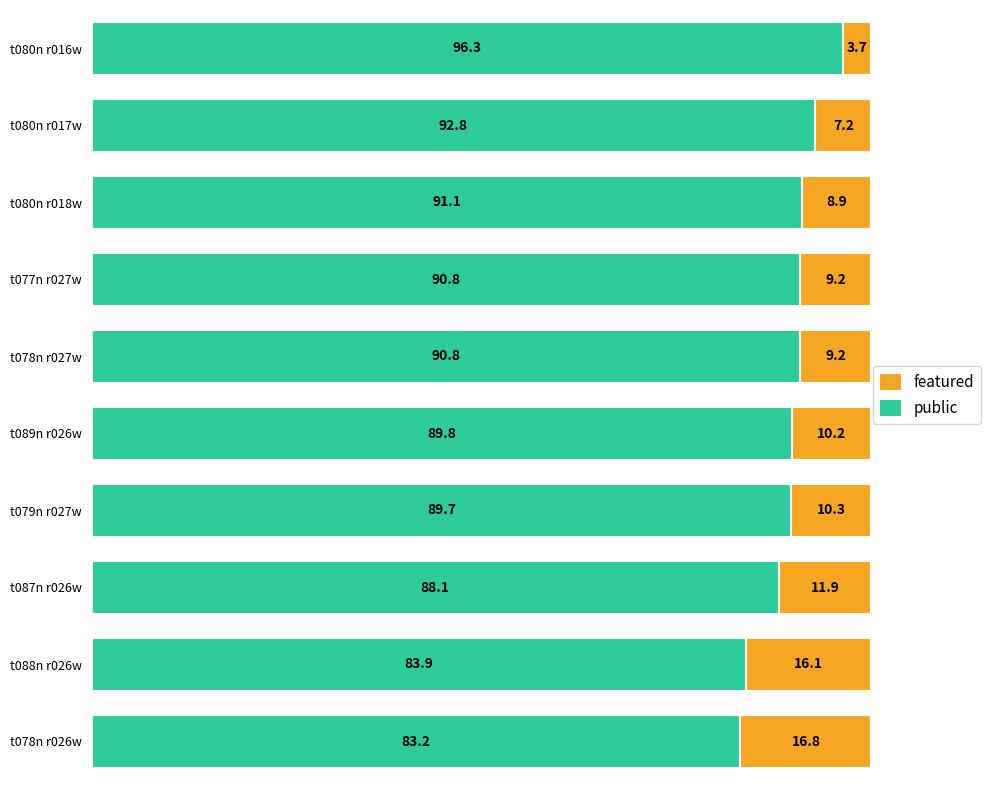

How many categories are shown in the chart?

10